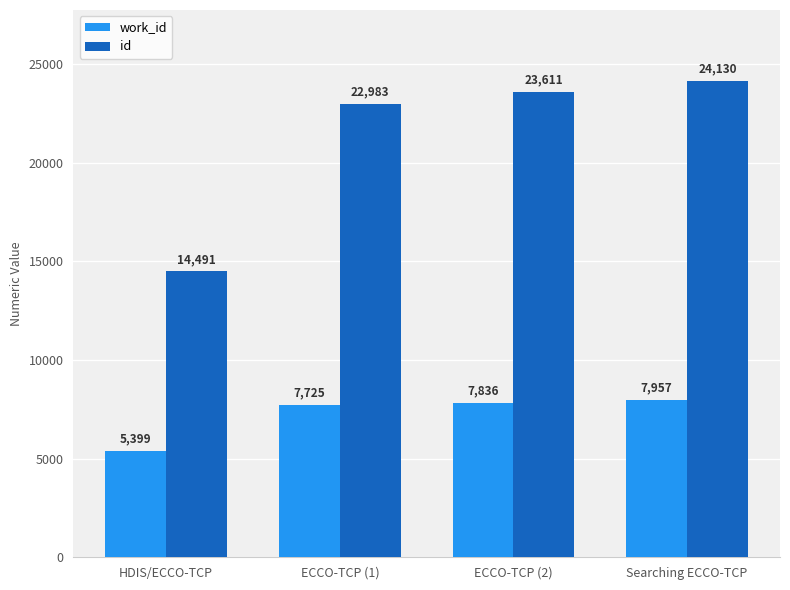

How many data points in work_id are less than 7836?

2